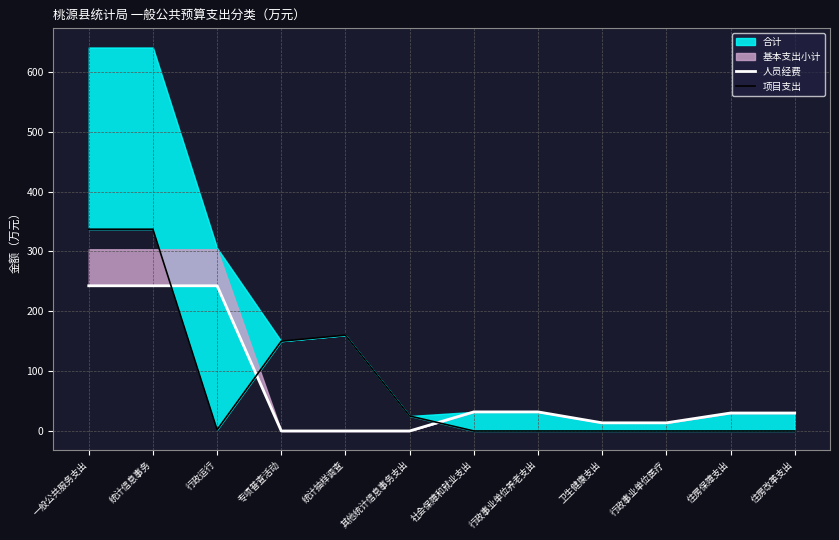

Reading right to left, extract all data points from this chart.

人员经费: 30.0	30.0	13.6	13.6	31.9	31.9	0.0	0.0	0.0	242.5	242.5	242.5
项目支出: 0.0	0.0	0.0	0.0	0.0	0.0	25.0	160.0	150.0	2.0	337.0	337.0